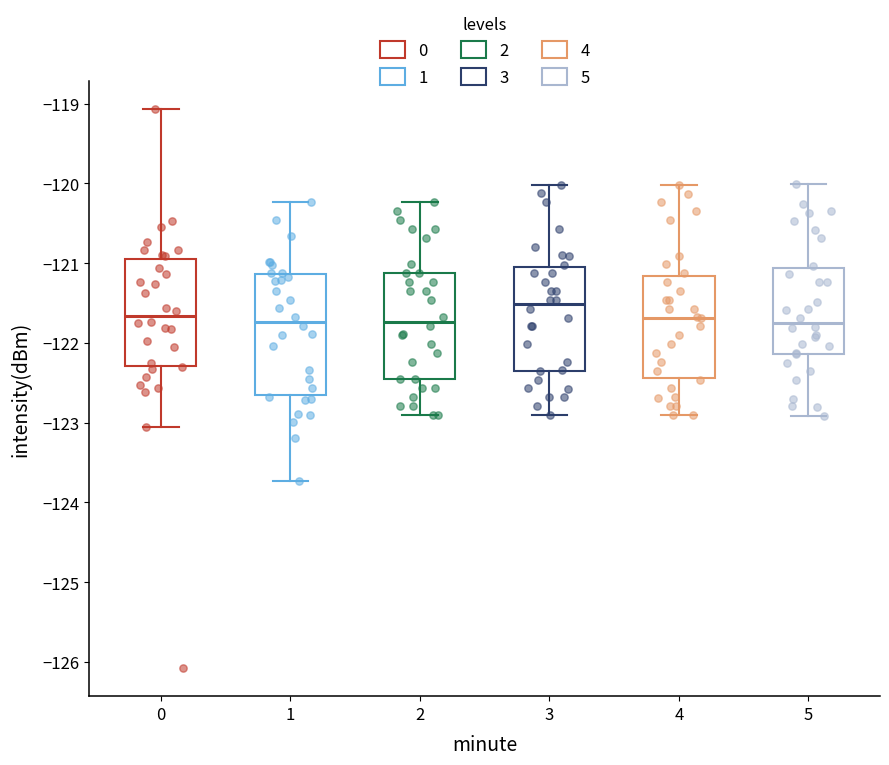

Where does the lower whisker of the box at x = 3 end on the y-axis? The values are not printed on the chart, so give them approximately, as read against the axis.

-122.9